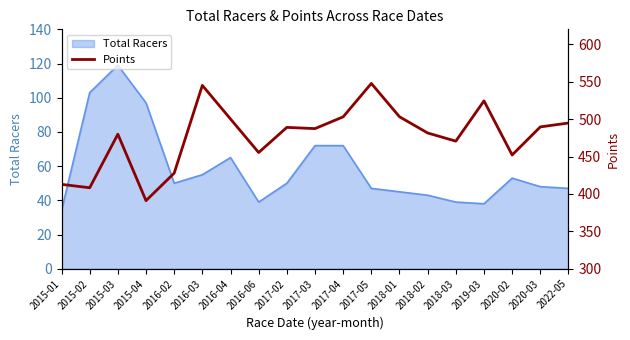

What is the lowest value of the Total Racers series?

34